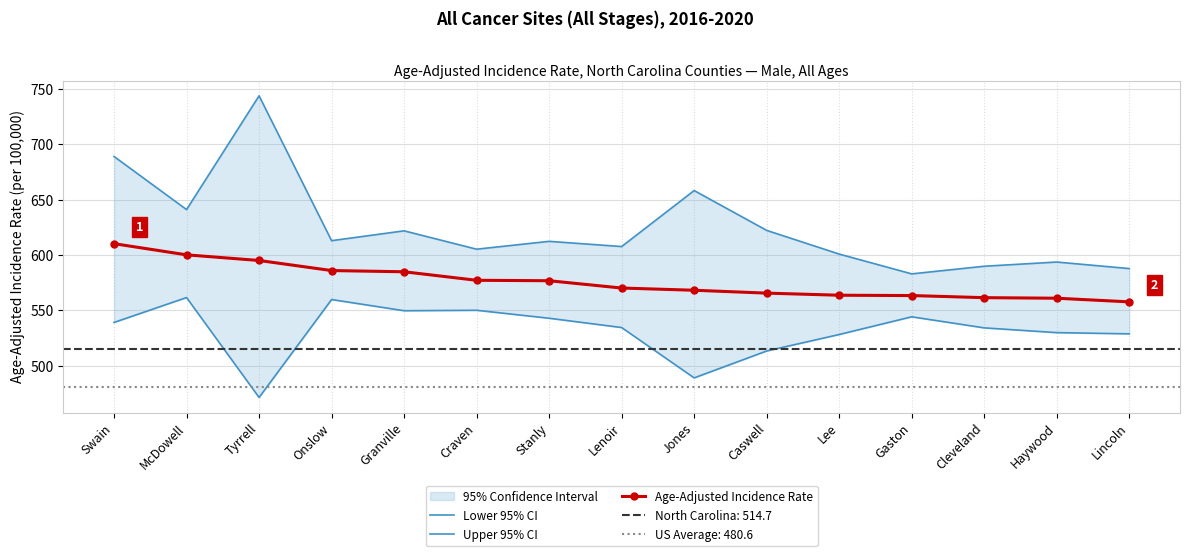

Reading left to right, list all the values displayed in this chart.

Lower 95% CI: 539.1	561.6	471.3	559.8	549.7	550.1	542.9	534.5	489.0	513.3	528.2	544.2	534.2	529.9	528.8
Upper 95% CI: 689.1	641.1	743.9	613.0	621.9	605.3	612.4	607.7	658.3	622.3	600.9	583.0	589.9	593.7	587.8
Age-Adjusted Incidence Rate: 610.3	600.2	595.1	586.0	584.9	577.2	576.8	570.2	568.2	565.6	563.7	563.4	561.5	561.0	557.7